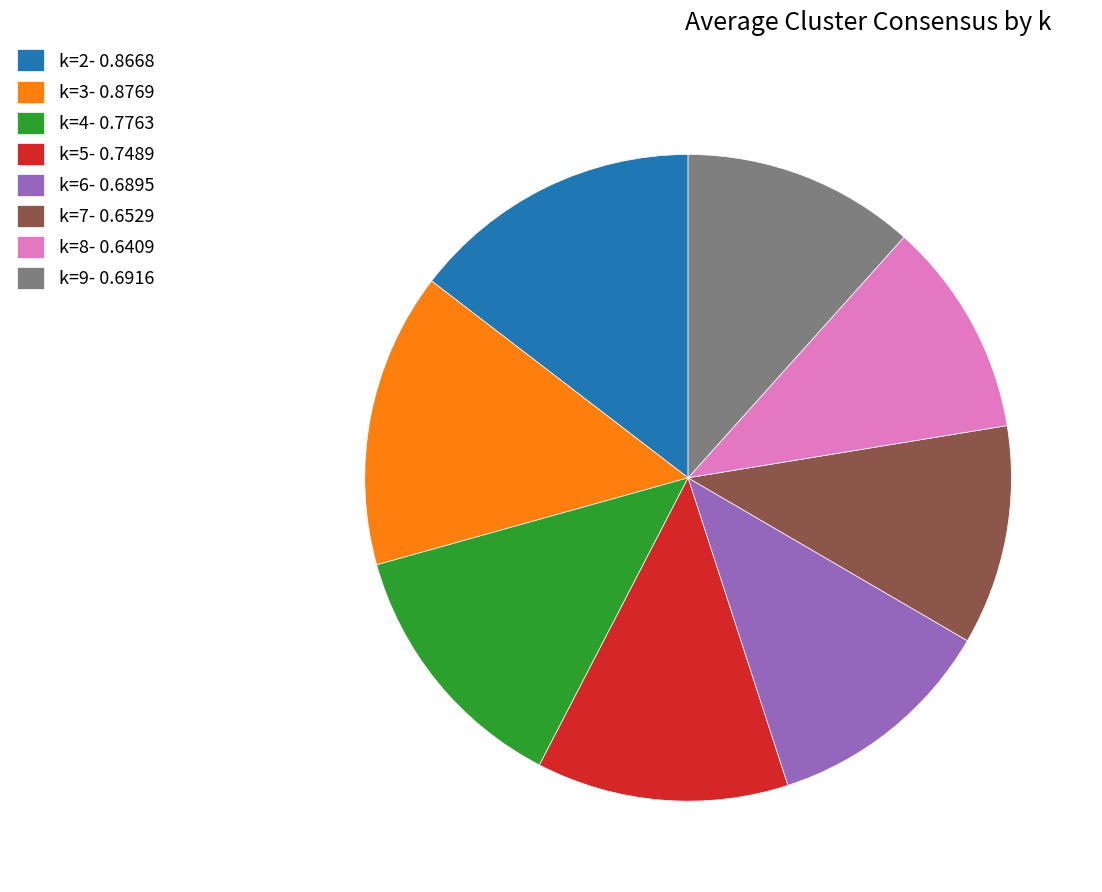

Is there any slice that represents more than half of the pie?

No